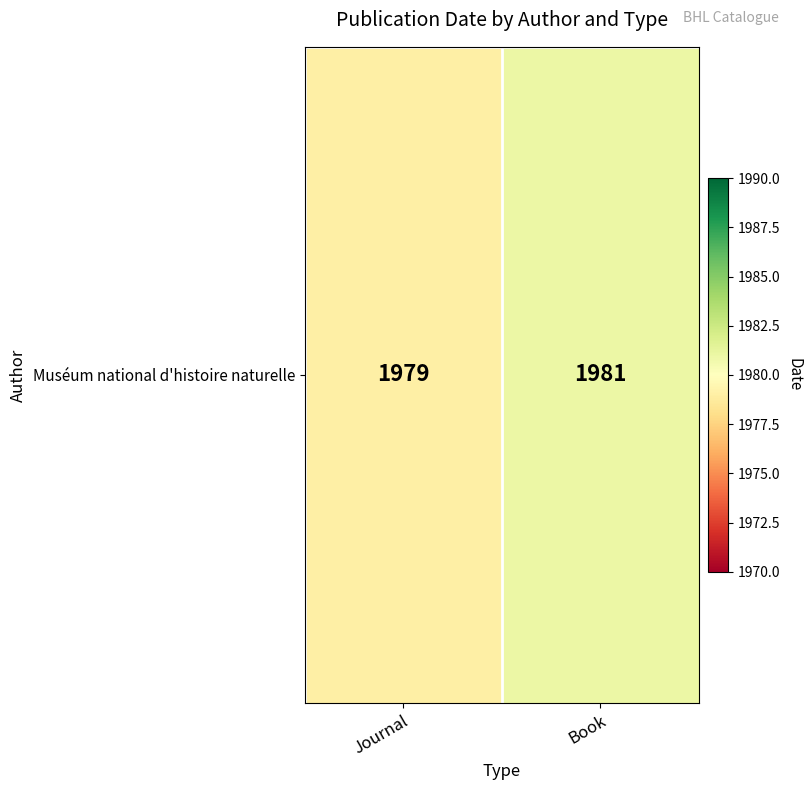

Approximately how many times larger is the value at Book compared to Journal?

1.0